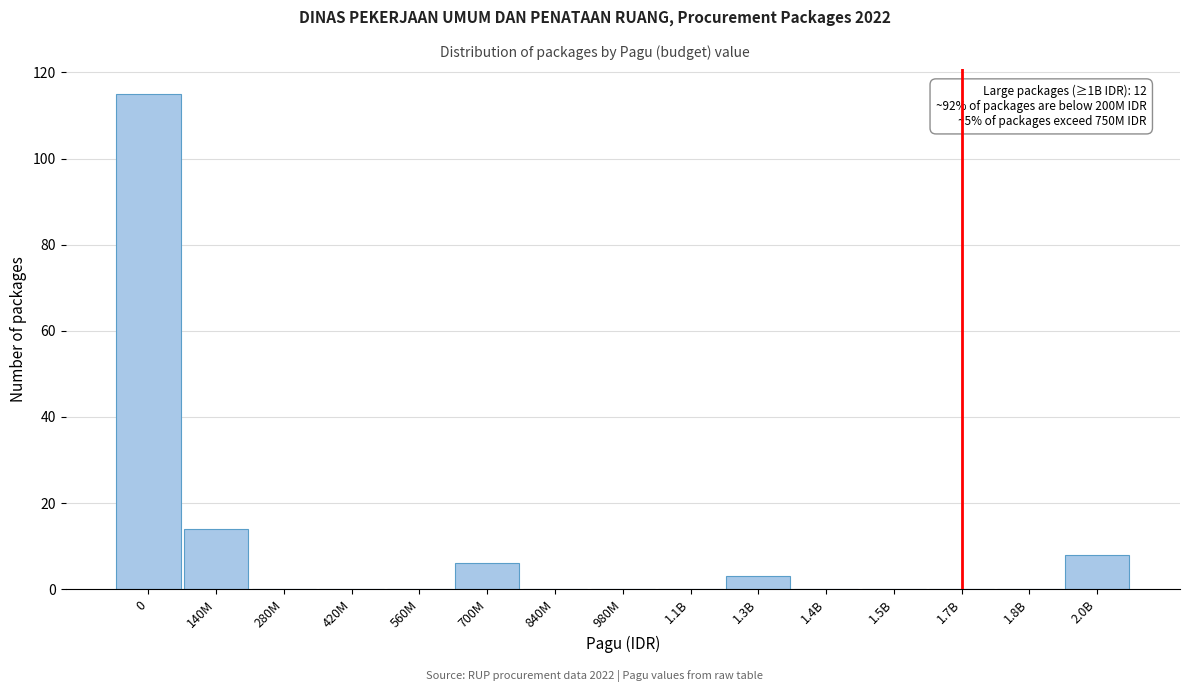

Reading left to right, what are all the values shown in this chart?

0=115	140M=14	280M=0	420M=0	560M=0	700M=6	840M=0	980M=0	1.1B=0	1.3B=3	1.4B=0	1.5B=0	1.7B=0	1.8B=0	2.0B=8